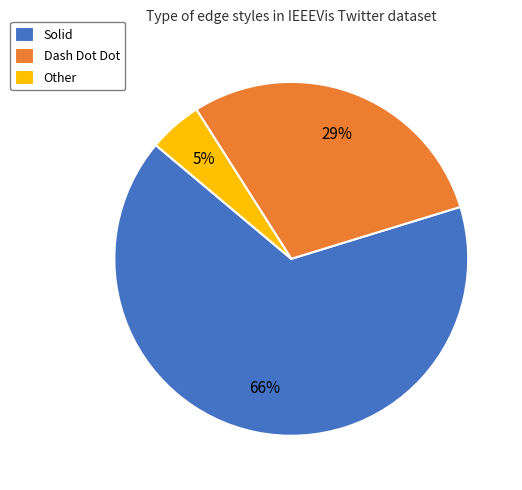

Count the number of slices in the pie.

3